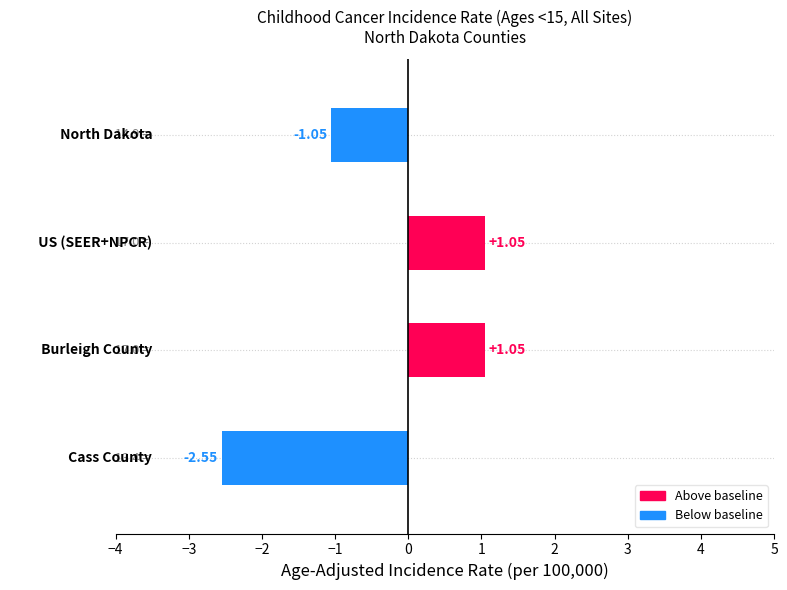

What is the difference between the second highest and second lowest values?

2.1